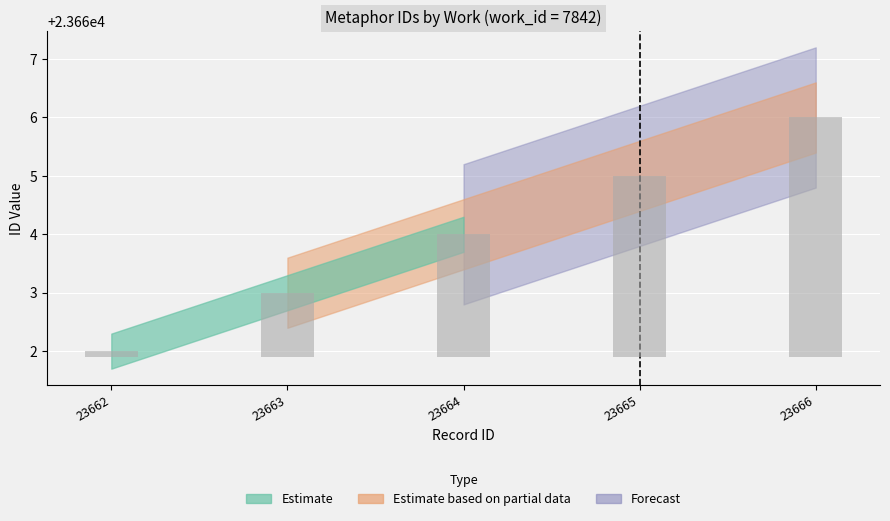

The id_upper series shows 23664 at 23664. True or false?

True